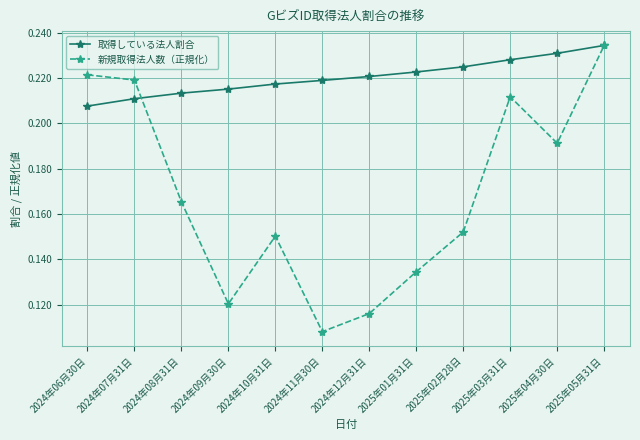

What is the total value across all series at 2024年09月30日?

0.3